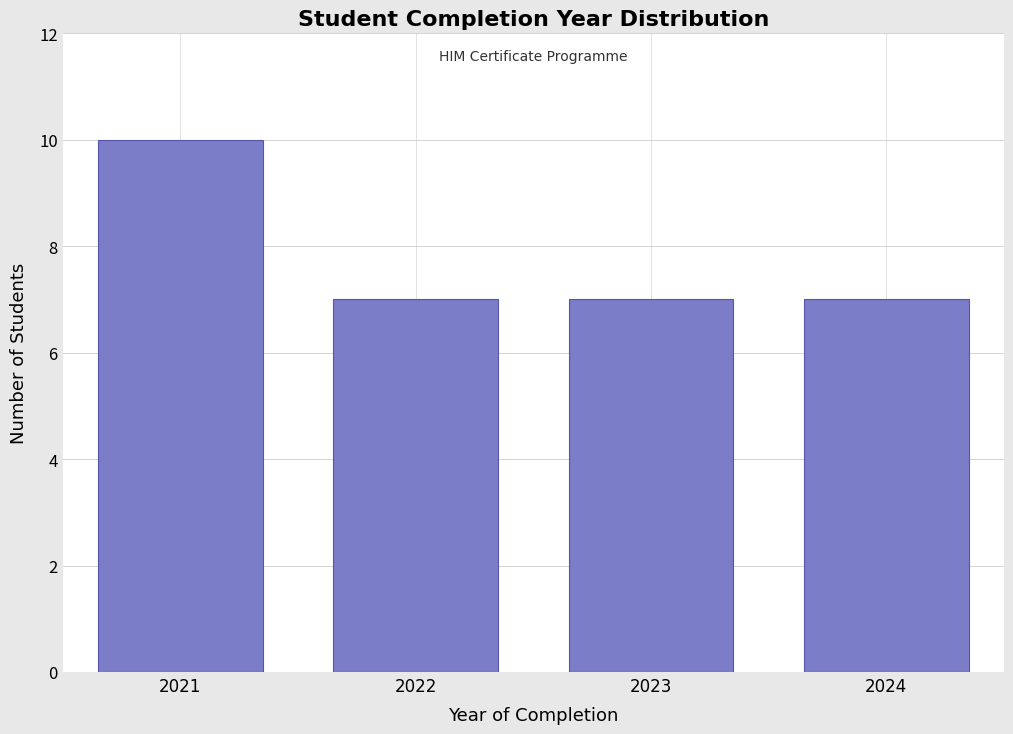

Reading right to left, what are all the values shown in this chart?

7	7	7	10